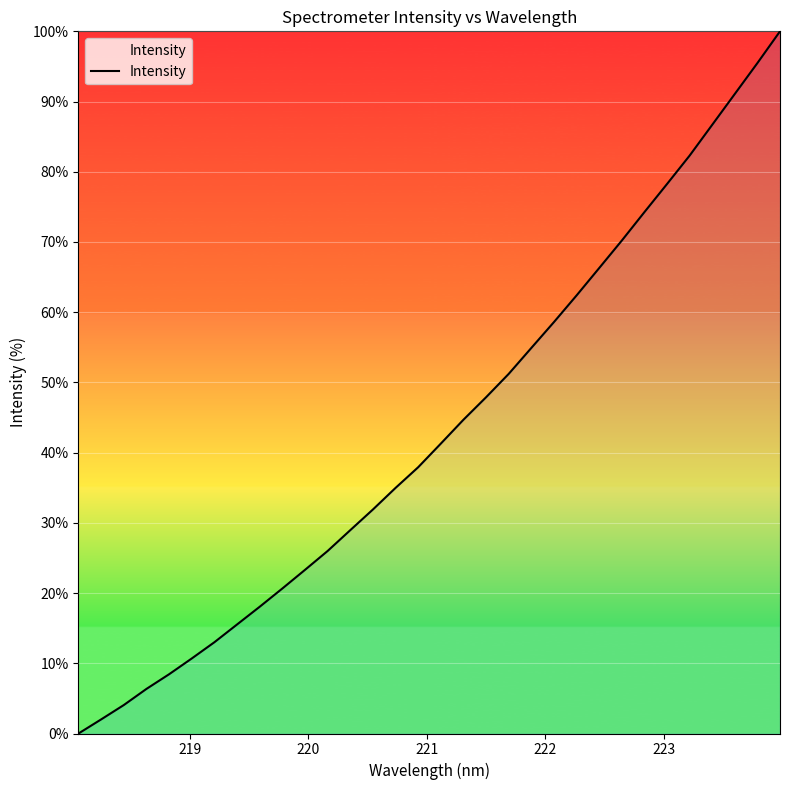

What is the maximum value shown in the chart?

100.0